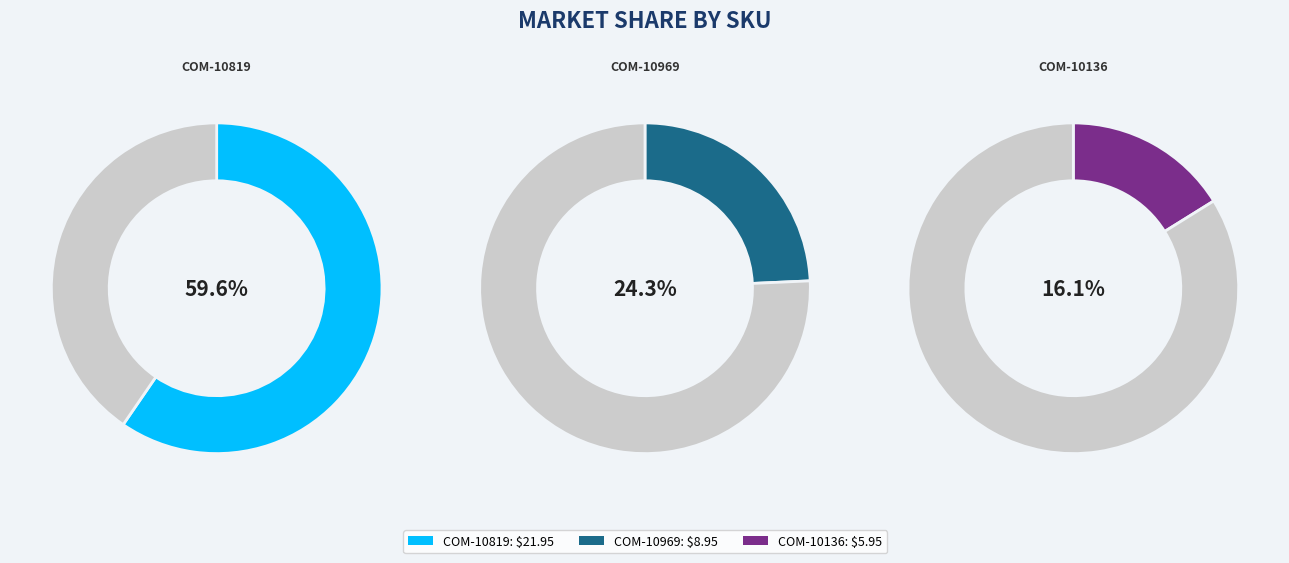

What is the change in value from COM-10969 to COM-10136?

-3.0